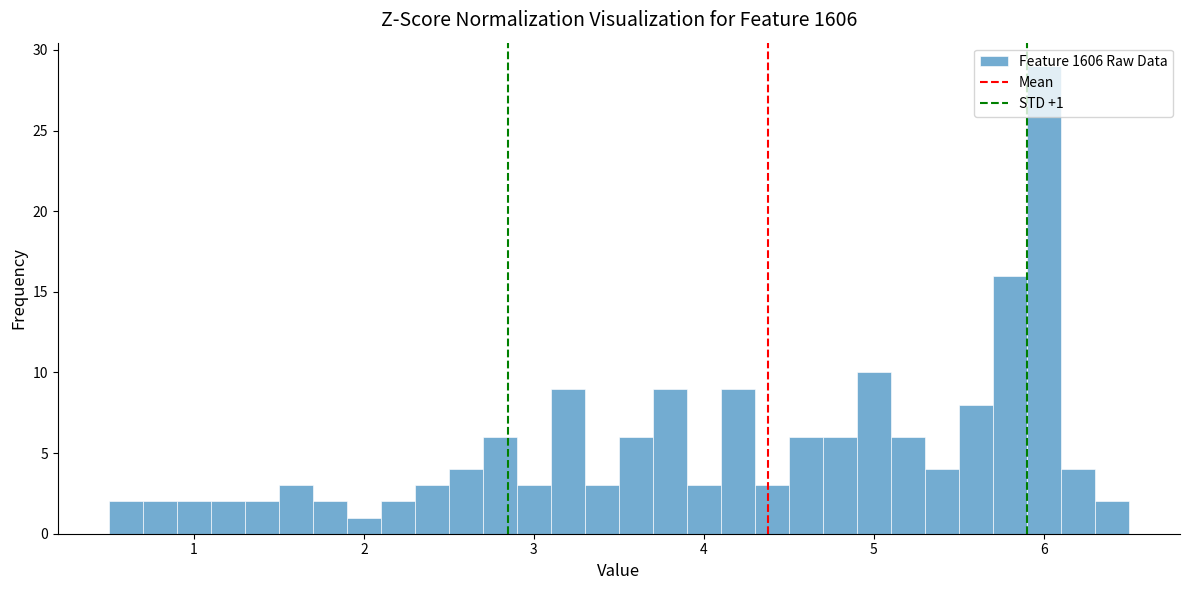

Around what value on the x-axis is the tallest bar? Give the approximate position of its centre, as read against the axis.

6.0